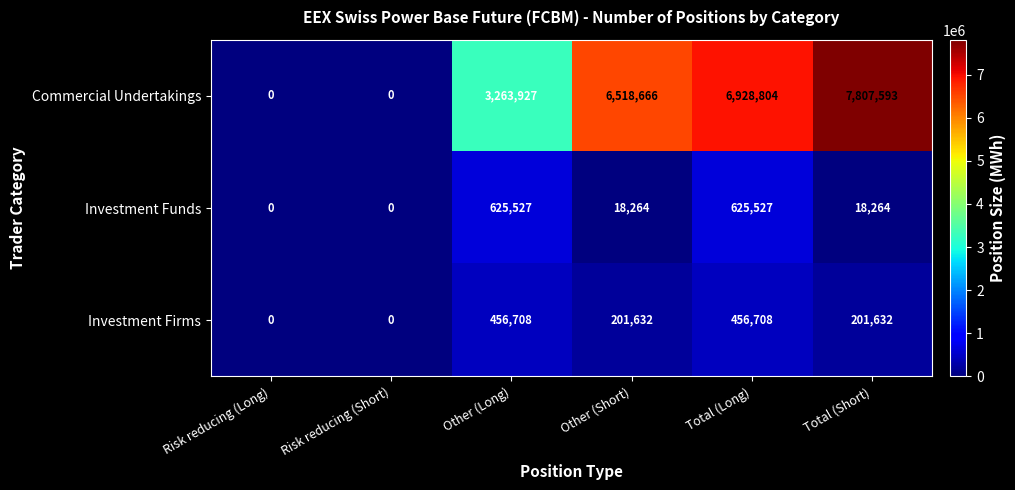

What is the difference between the Investment Funds values at Risk reducing (Short) and Other (Long)?

625527